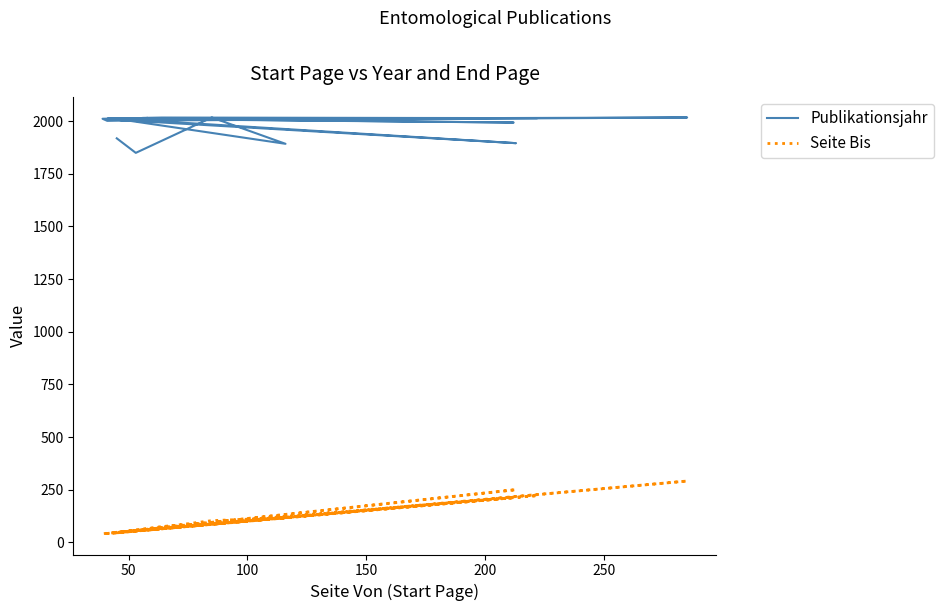

What is the value of the Seite Bis point at the 17th from the left?

117